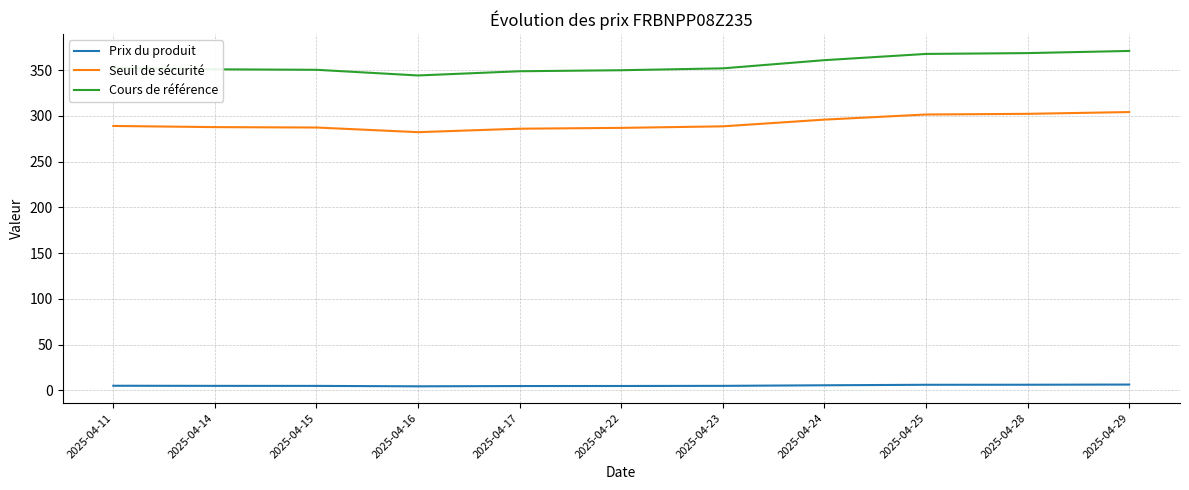

How many lines are shown in the chart?

3